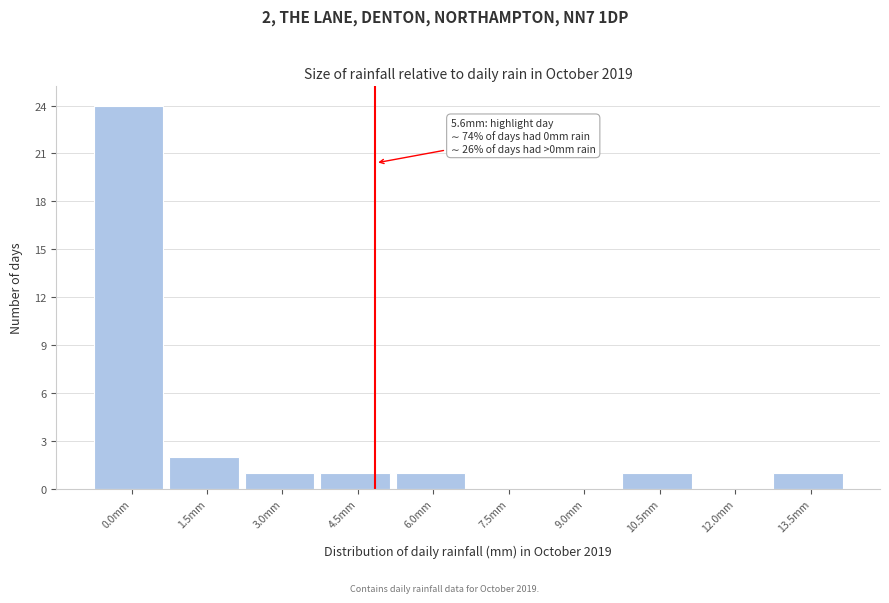

Reading left to right, what are all the values shown in this chart?

0.0mm=24	1.5mm=2	3.0mm=1	4.5mm=1	6.0mm=1	7.5mm=0	9.0mm=0	10.5mm=1	12.0mm=0	13.5mm=1